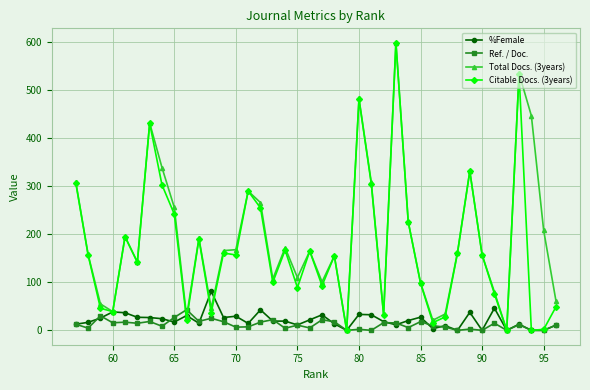

How many values in the Ref. / Doc. series exceed 11?

20